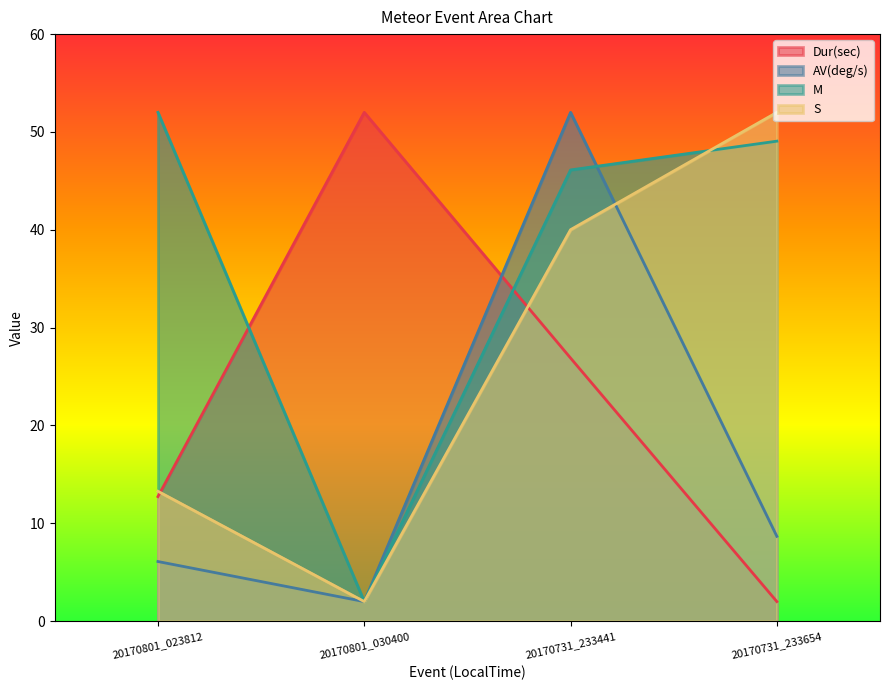

What is the difference between the maximum and minimum values in the M series?

50.0